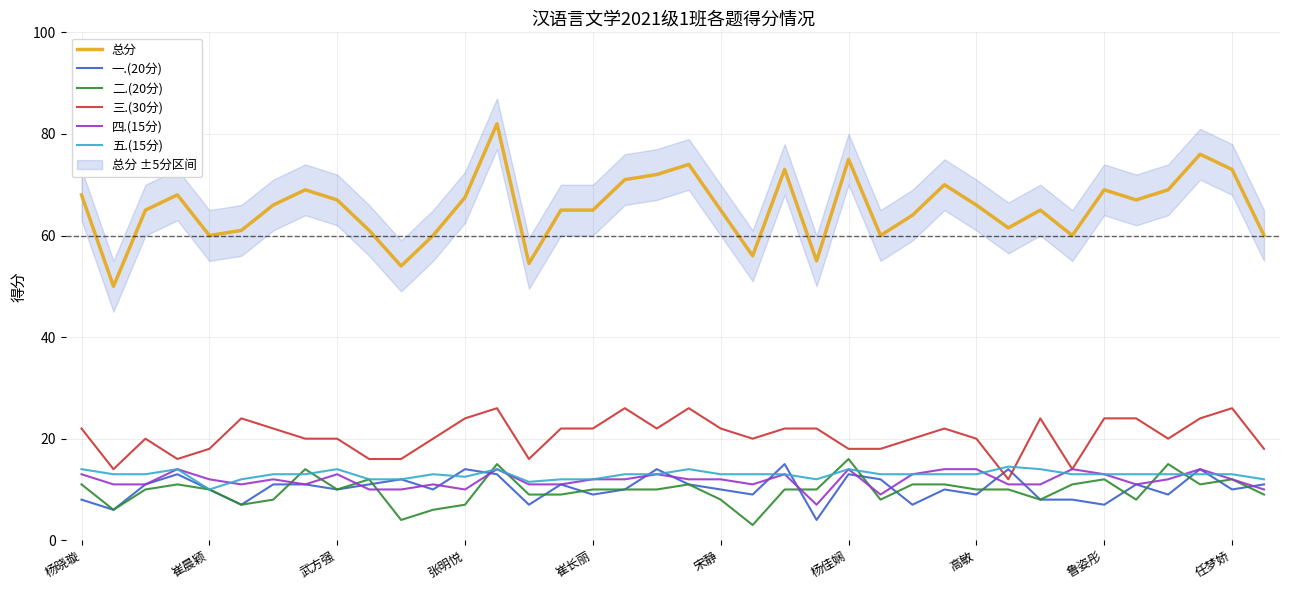

How many categories are shown in the chart?

38